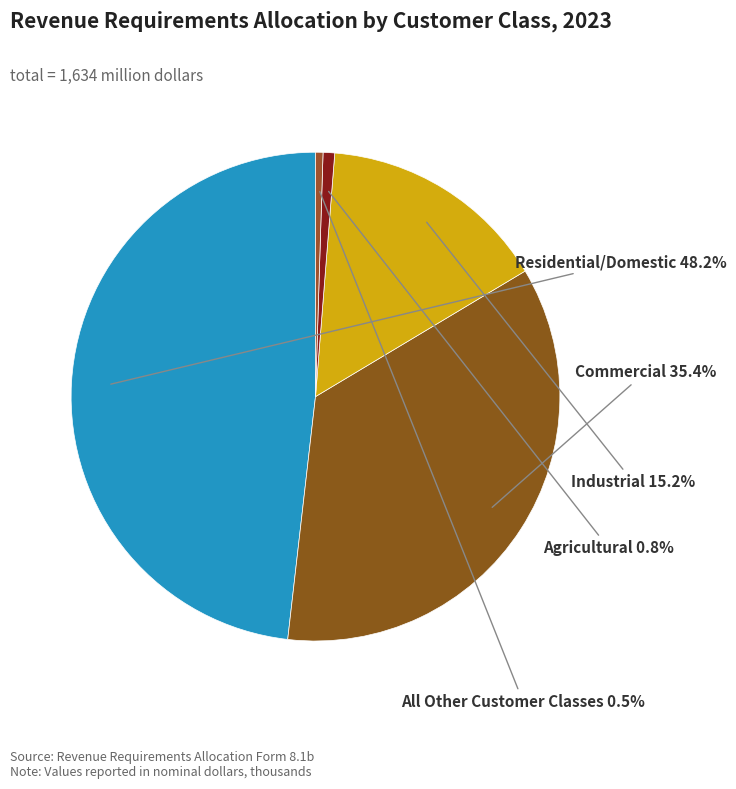

To the nearest percent, what is the difference between the largest and smallest slice percentages?

48%